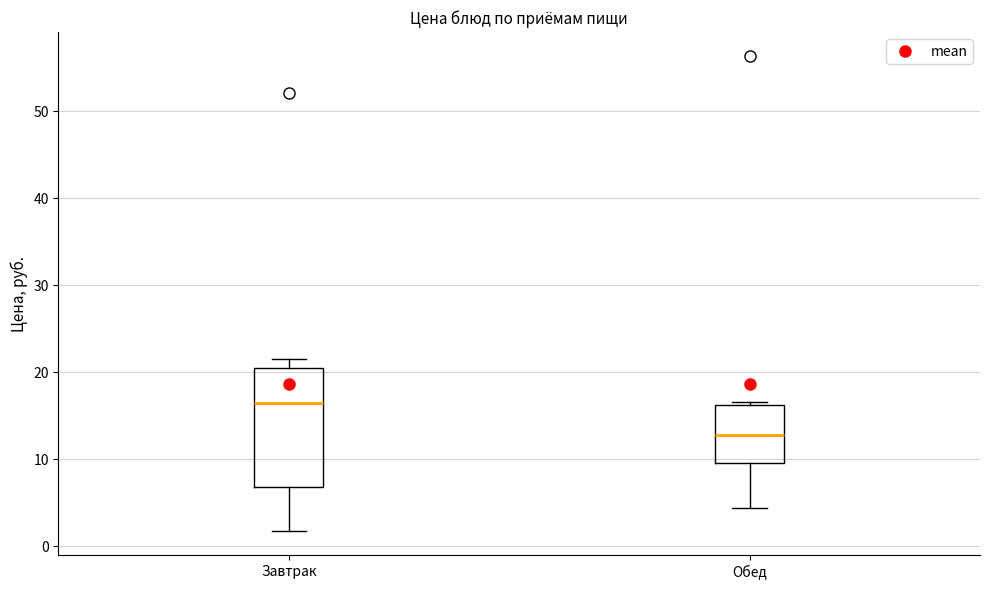

Comparing the boxes themselves (not the whiskers), which one is the tallest?

Завтрак